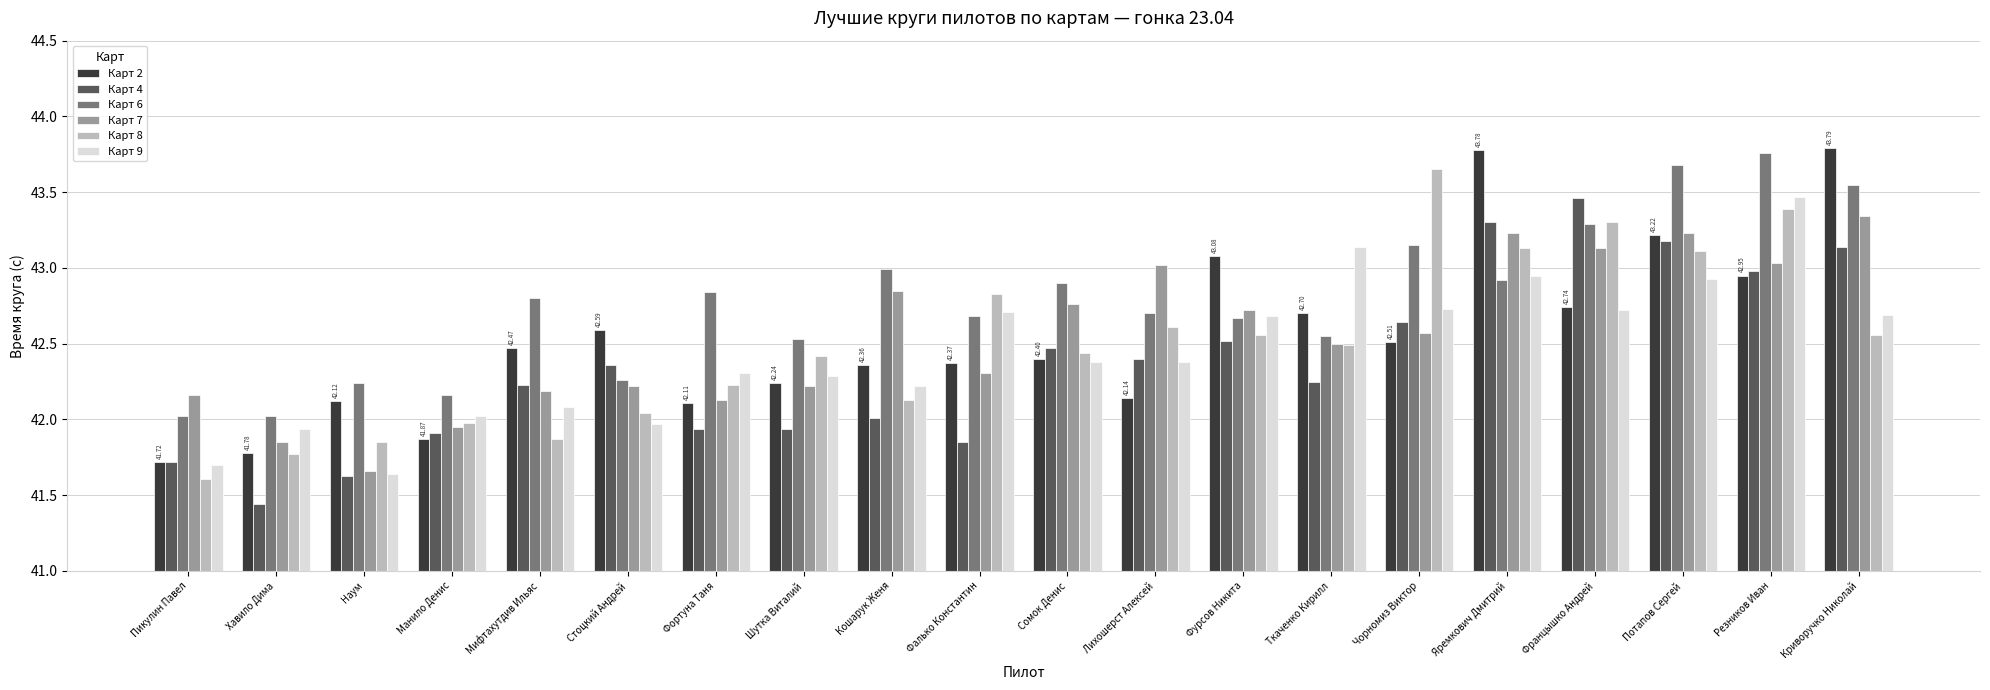

Which category has the highest value in the Карт 8 series?

Чорномиз Виктор